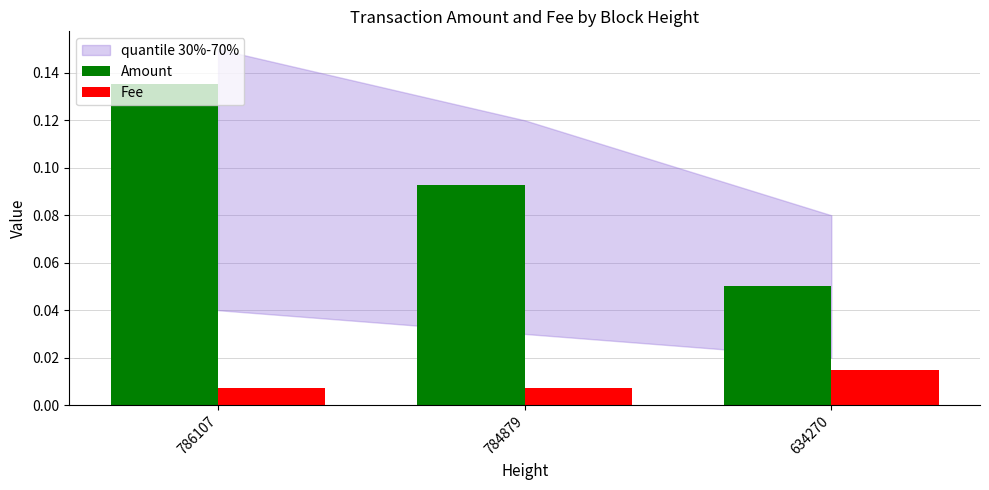

Count the Amount values in the range 0 to 1.

3